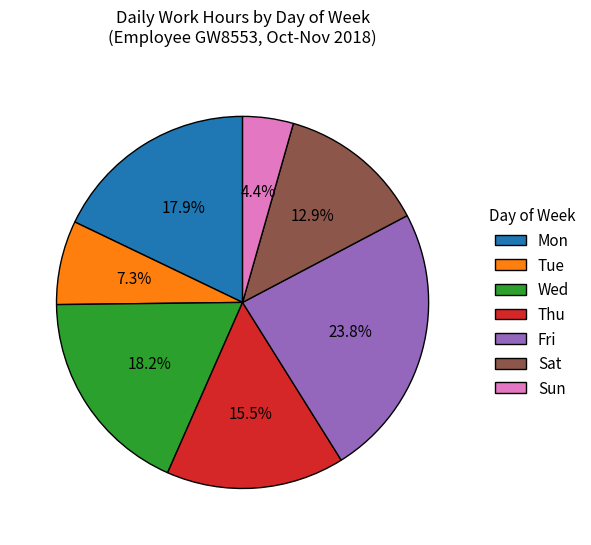

To the nearest percent, what portion does Wed represent?

18%